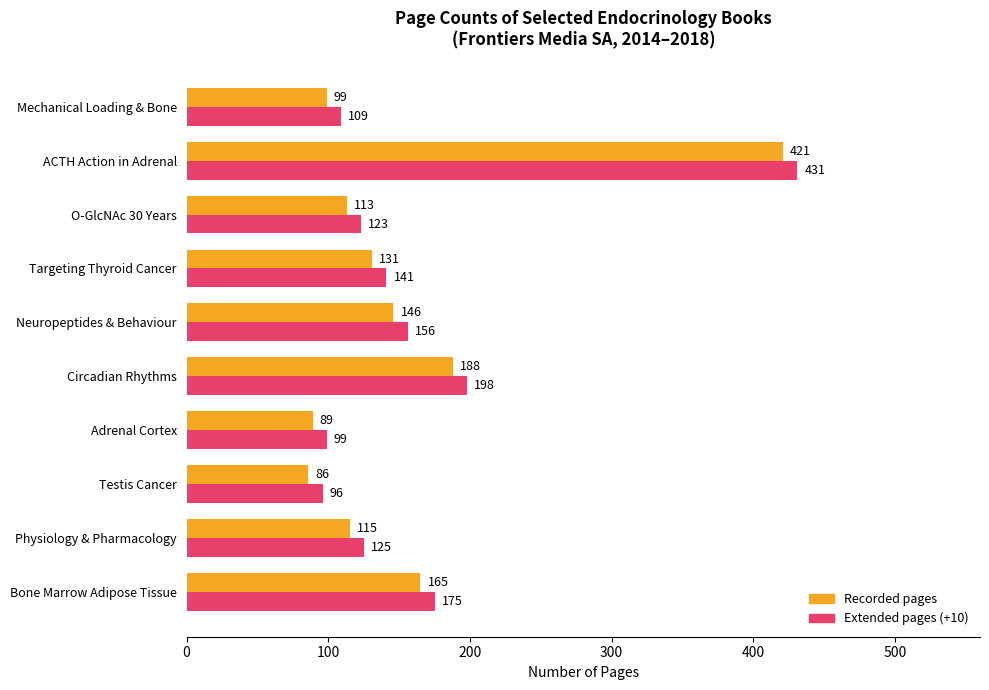

What is the spread (max minus min) of values at Bone Marrow Adipose Tissue?

10